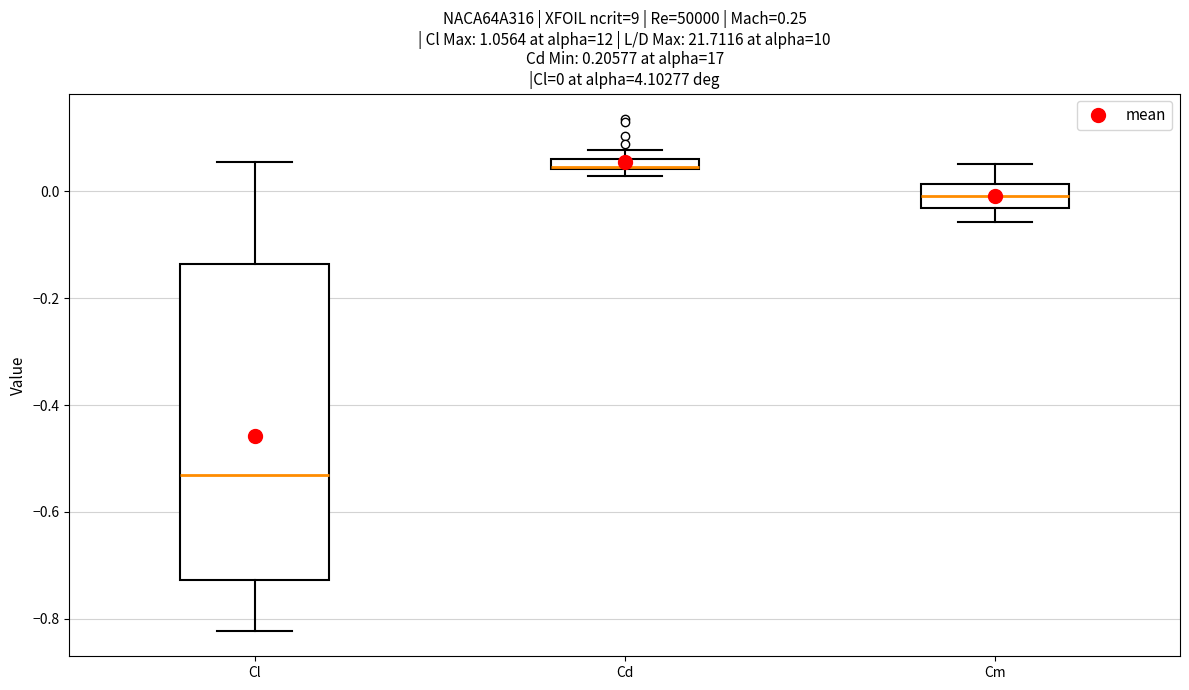

Which box's median line is the lowest?

Cl